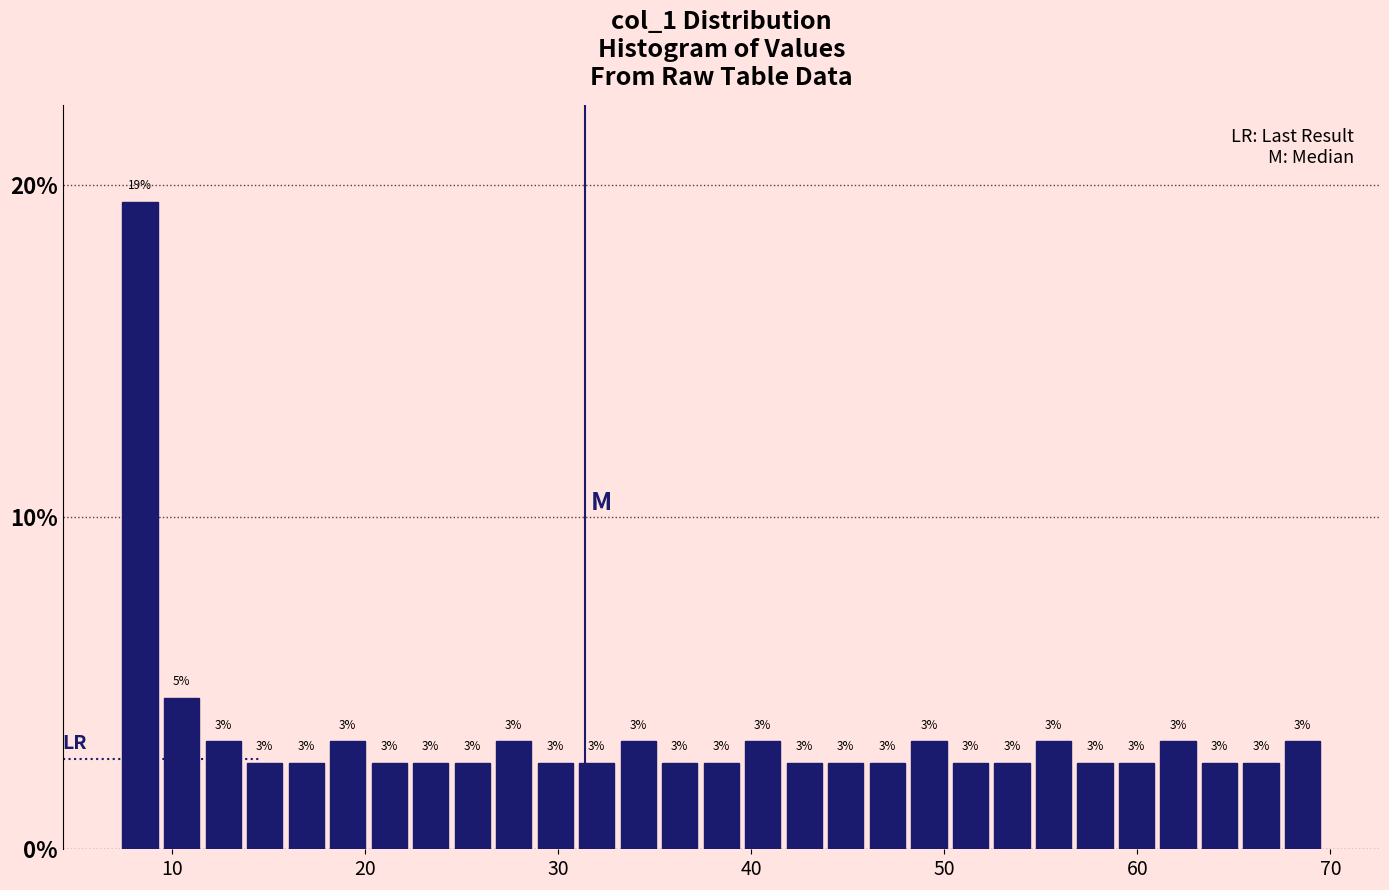

Around what value on the x-axis is the tallest bar? Give the approximate position of its centre, as read against the axis.

8